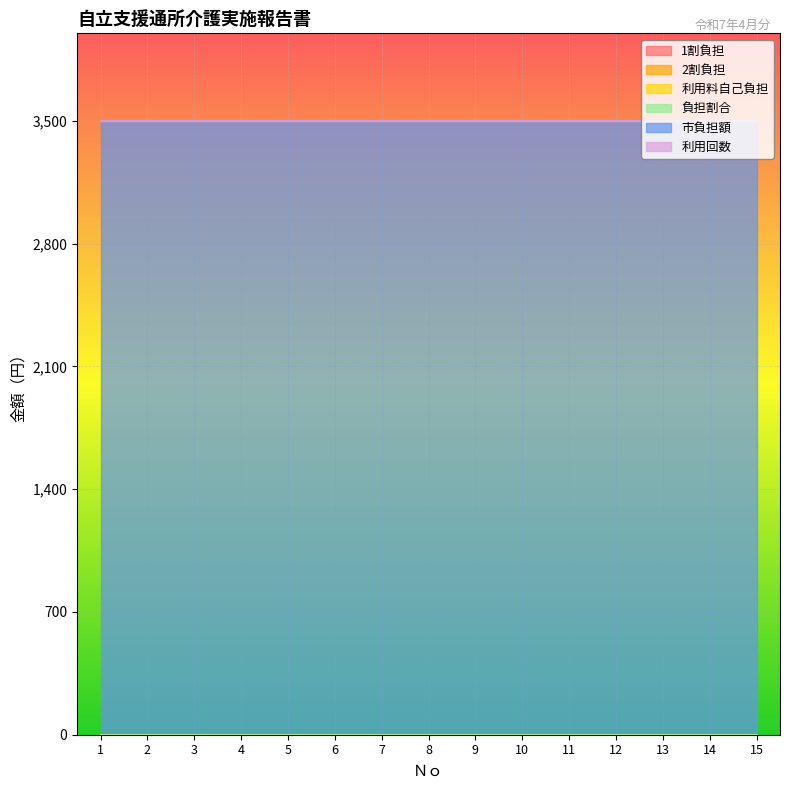

At 1, list the series in order from largest to smallest.

市負担額, 1割負担, 2割負担, 利用料自己負担, 負担割合, 利用回数